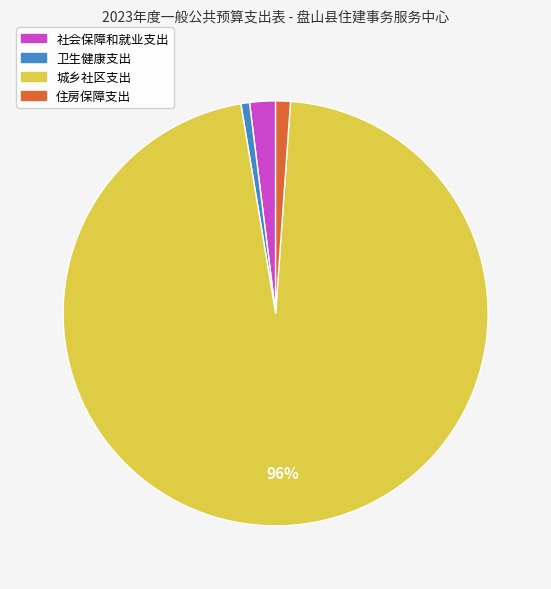

Is it true that 卫生健康支出 is 1% of the pie?

True